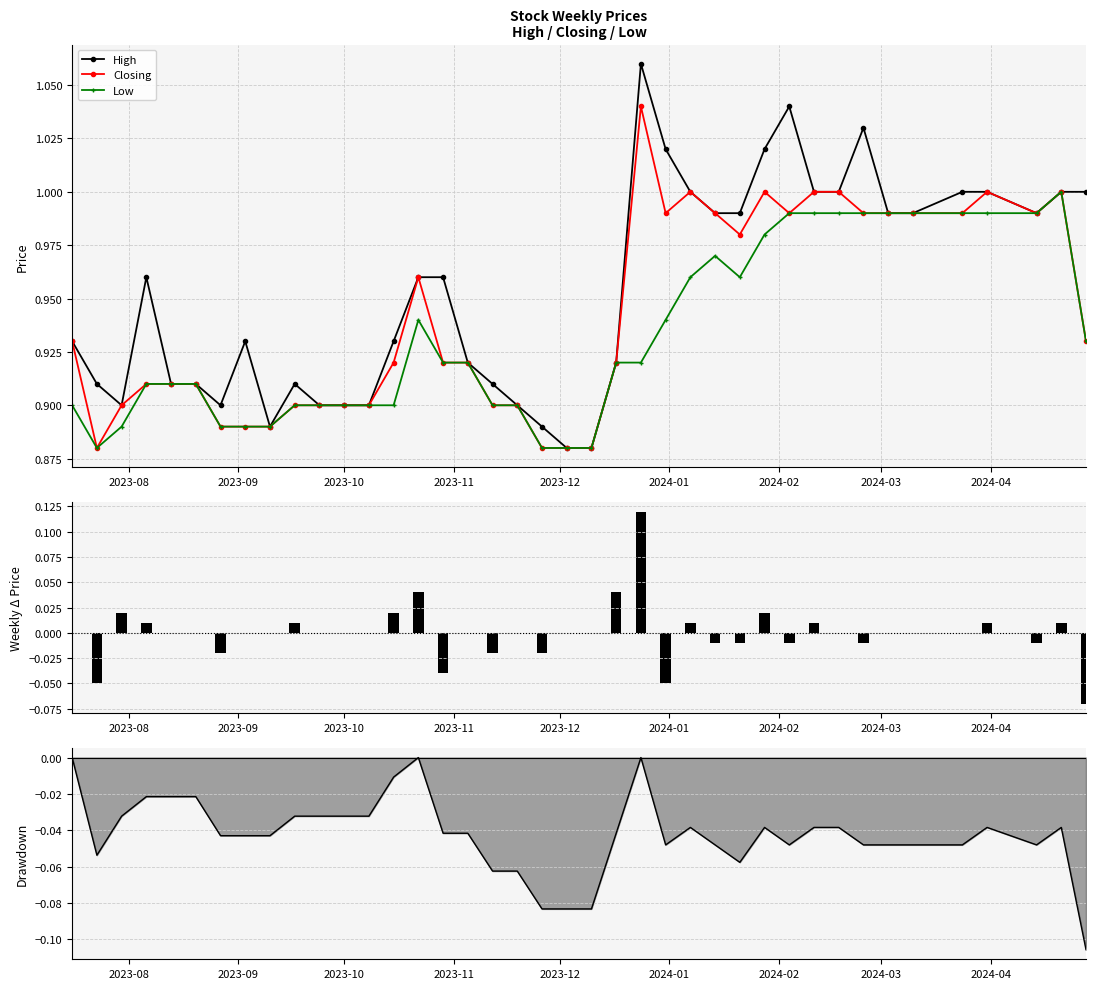

What is the smallest value displayed?

-0.1